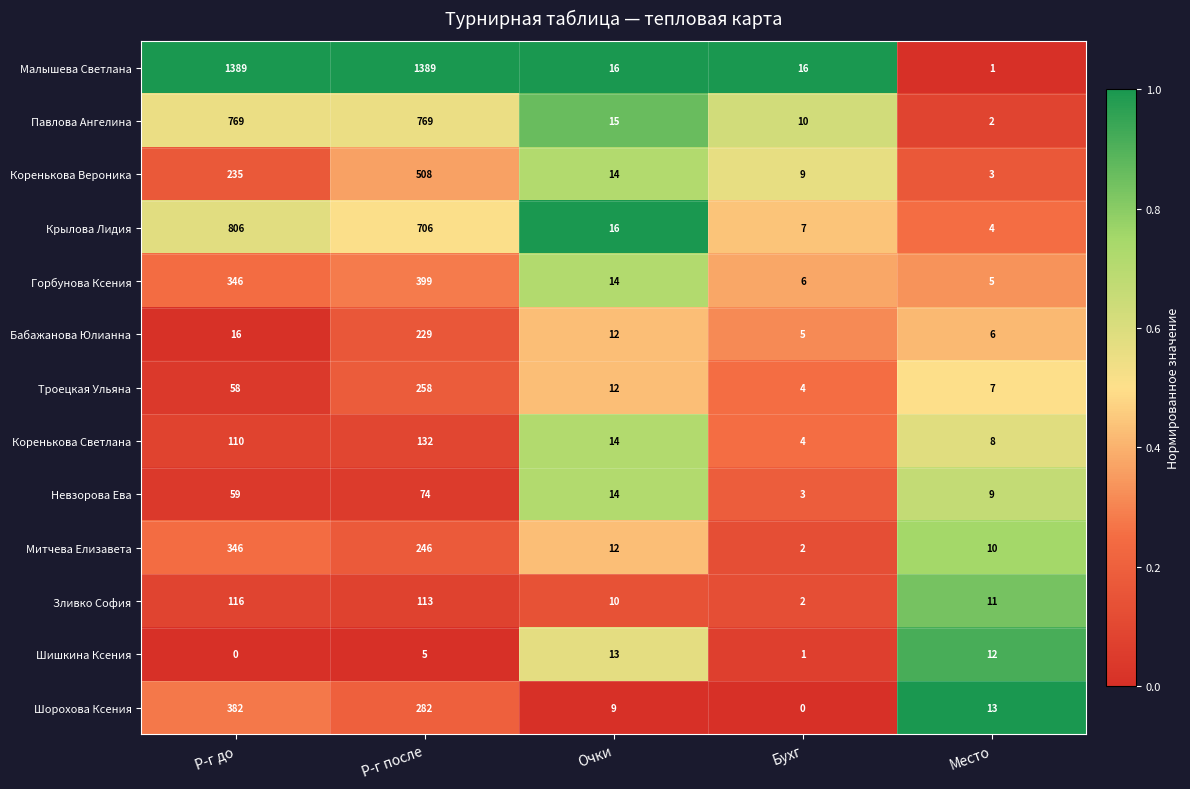

The value of Павлова Ангелина at Бухг is 13. True or false?

False